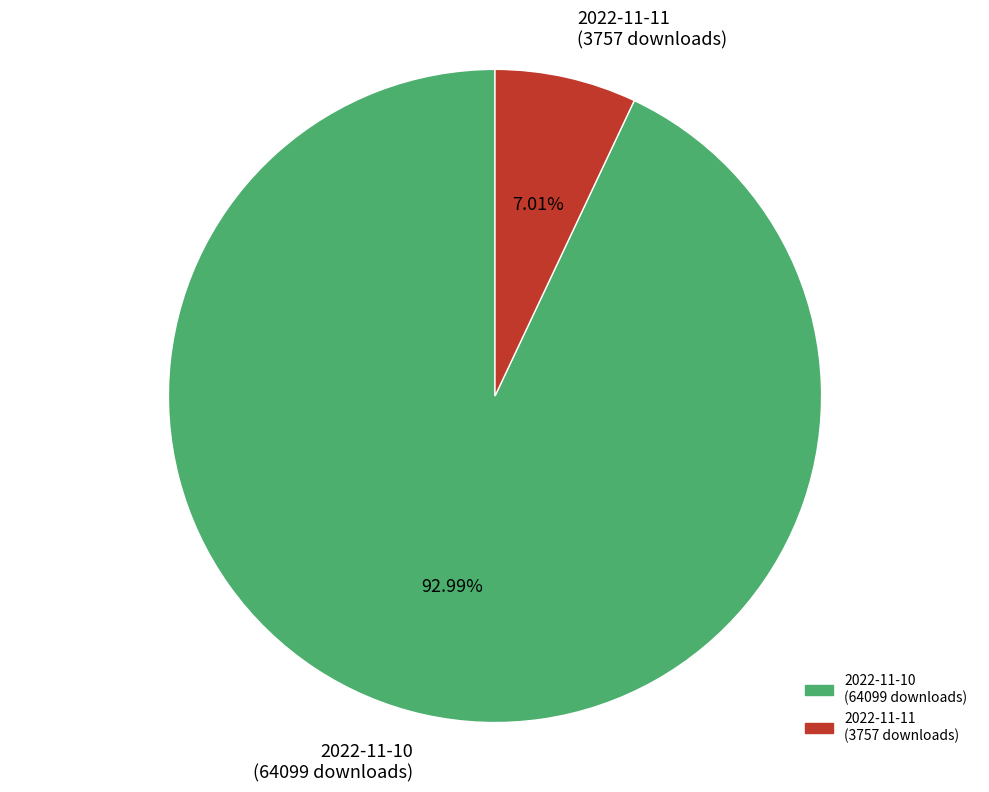

Is there a majority slice in this chart?

Yes